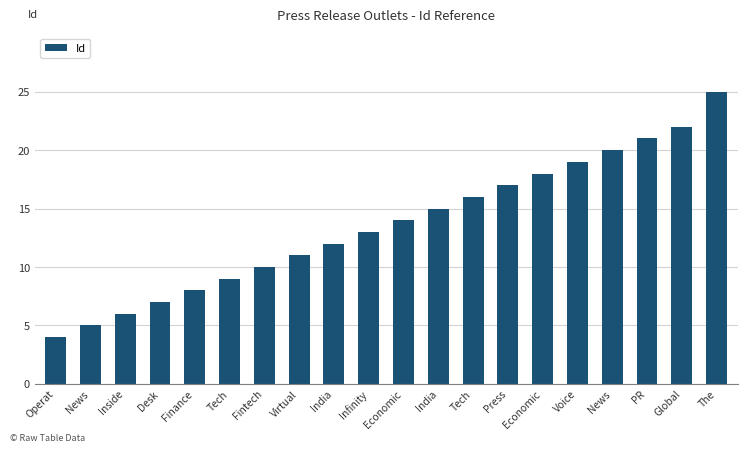

List the labels in order of value, smallest first.

Operat, News, Inside, Desk, Finance, Tech, Fintech, Virtual, India, Infinity, Economic, India, Tech, Press, Economic, Voice, News, PR, Global, The